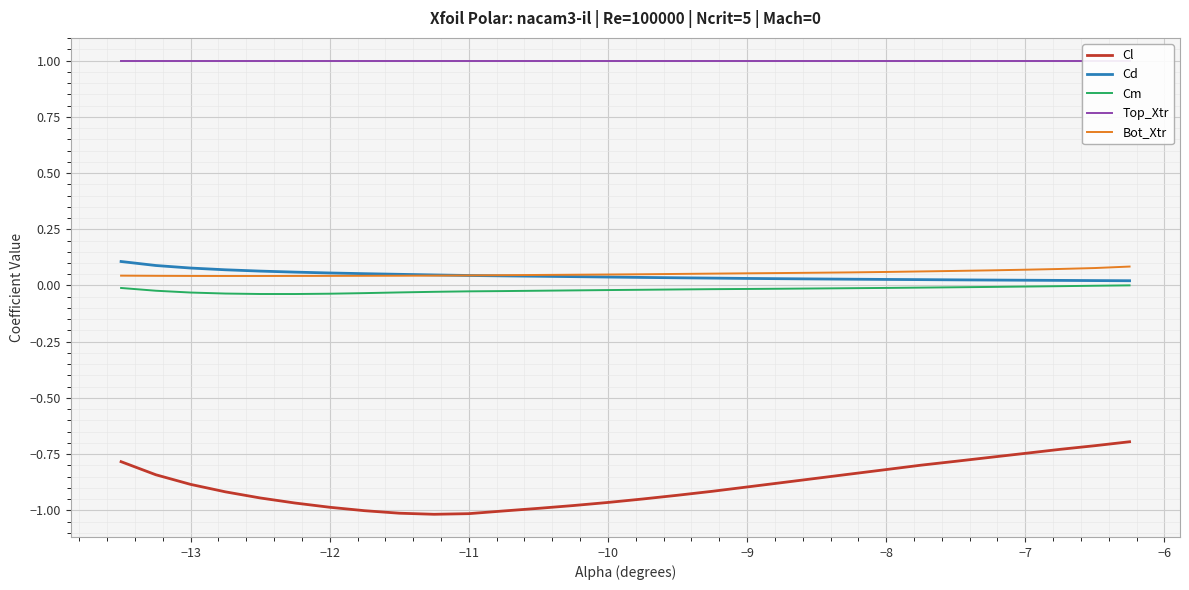

What is the highest value of the Cl series?

-0.7